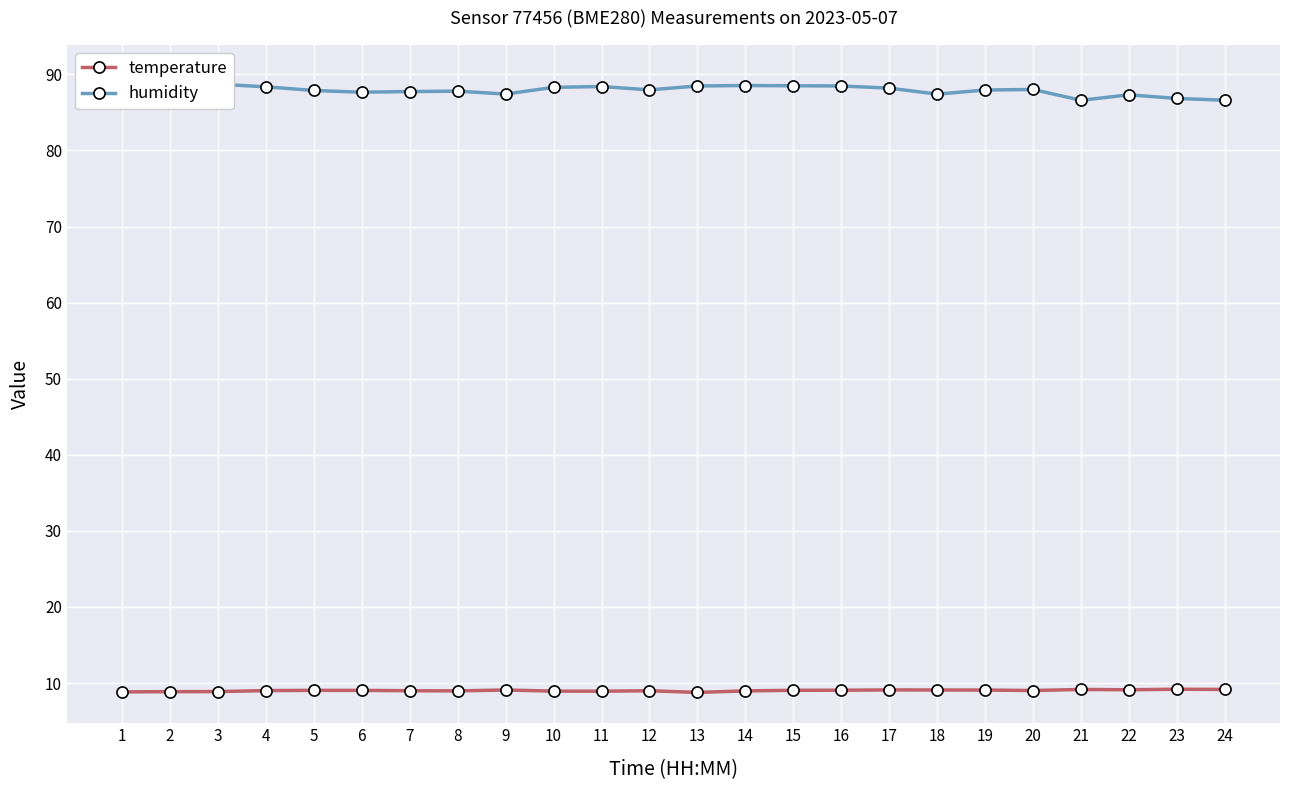

At which label does humidity first exceed 88?

1